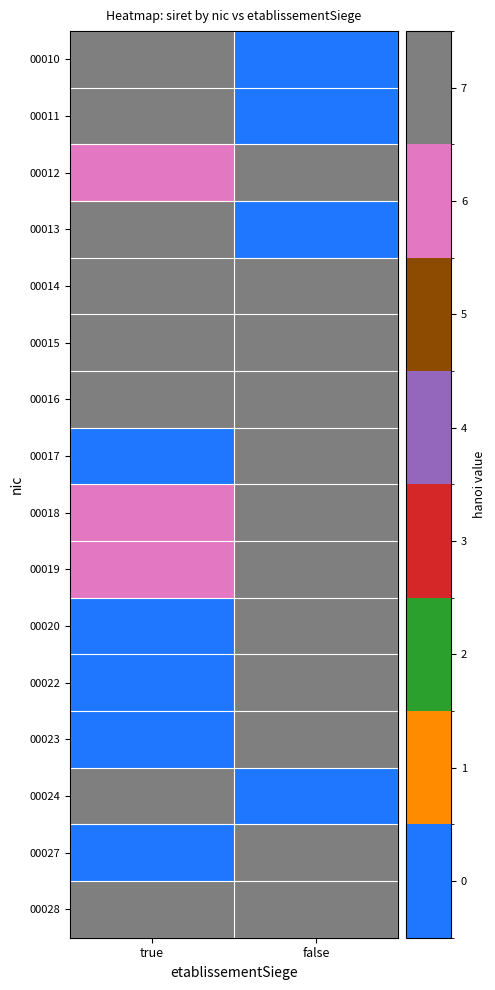

At true, list the series in order from smallest to largest.

00017, 00020, 00022, 00023, 00027, 00018, 00019, 00012, 00013, 00010, 00028, 00024, 00011, 00015, 00016, 00014